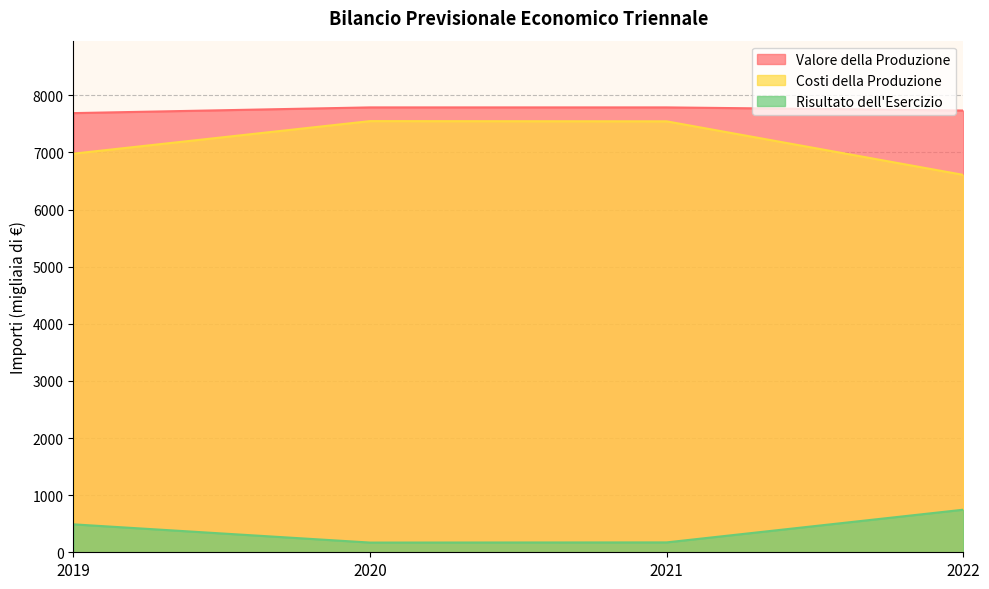

Reading left to right, transcribe all the data shown in this chart.

Valore della Produzione: 2019=7689	2020=7789	2021=7789	2022=7734
Costi della Produzione: 2019=6979	2020=7549	2021=7545	2022=6608
Risultato dell'Esercizio: 2019=489	2020=170	2021=173	2022=745